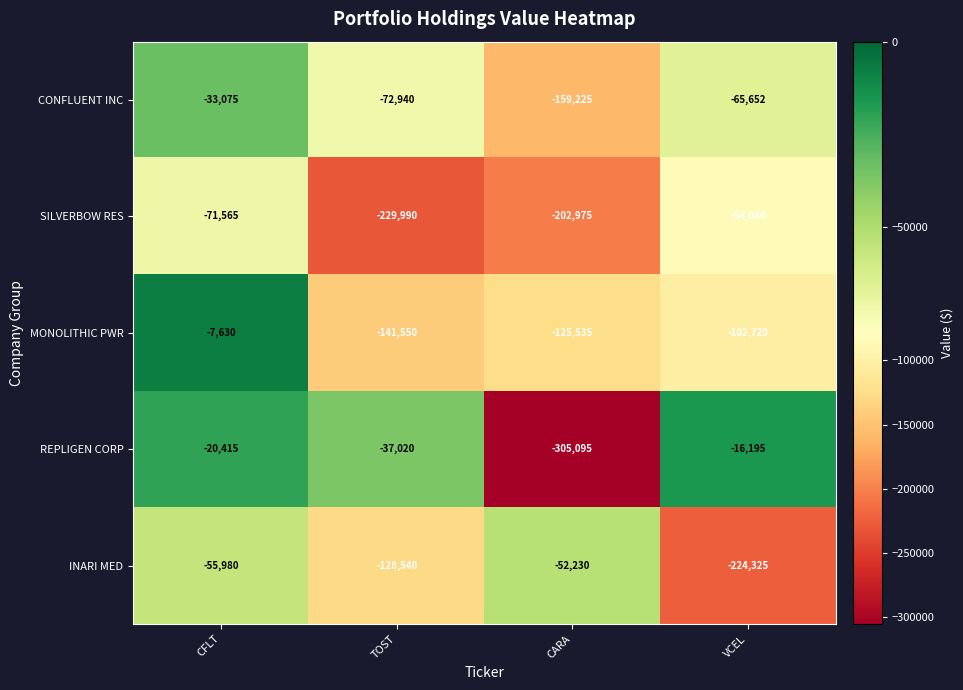

How many data points does each series have?

4